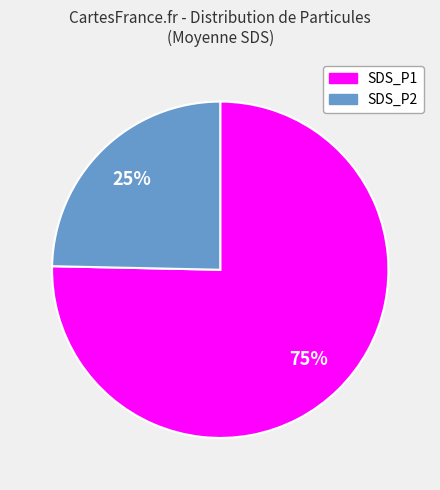

Which category has the smallest portion of the pie?

SDS_P2